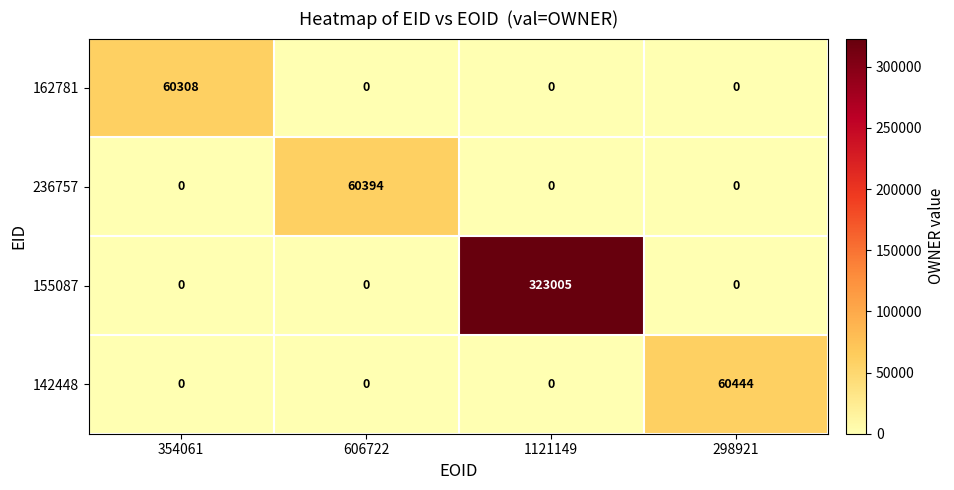

List the series in order of their peak value, lowest first.

162781, 236757, 142448, 155087